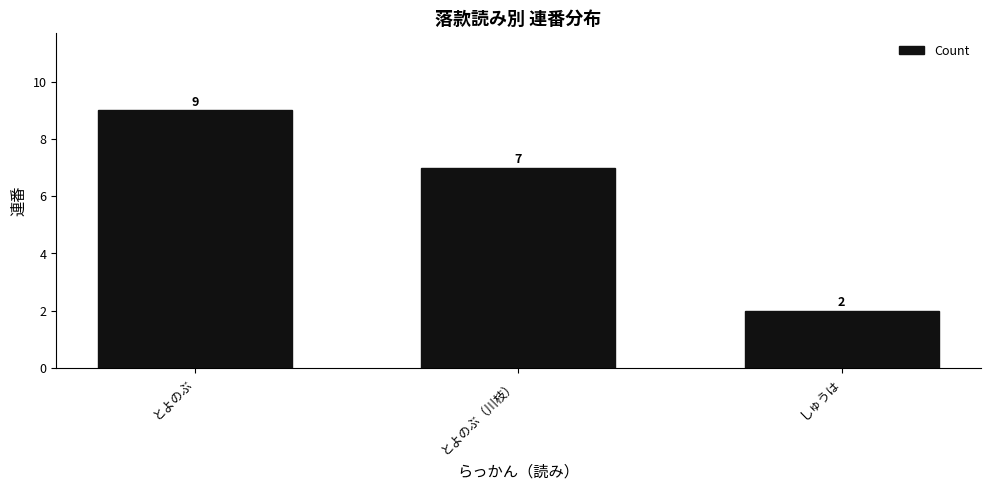

What is the change in value from とよのぶ to とよのぶ（川枝）?

-2